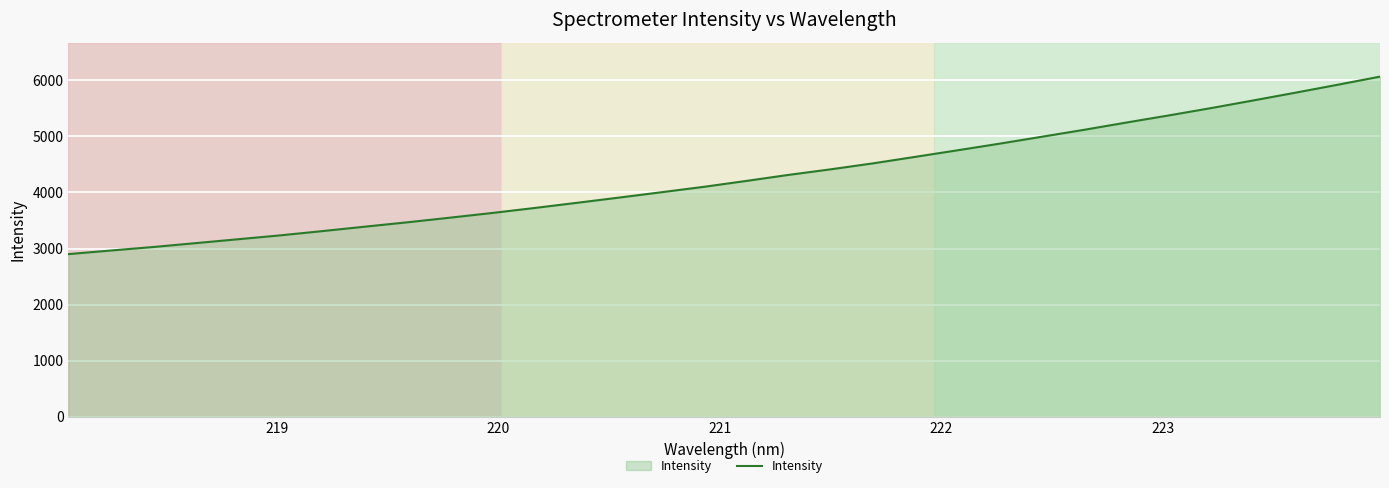

What is the difference between the maximum and minimum values?

3163.0